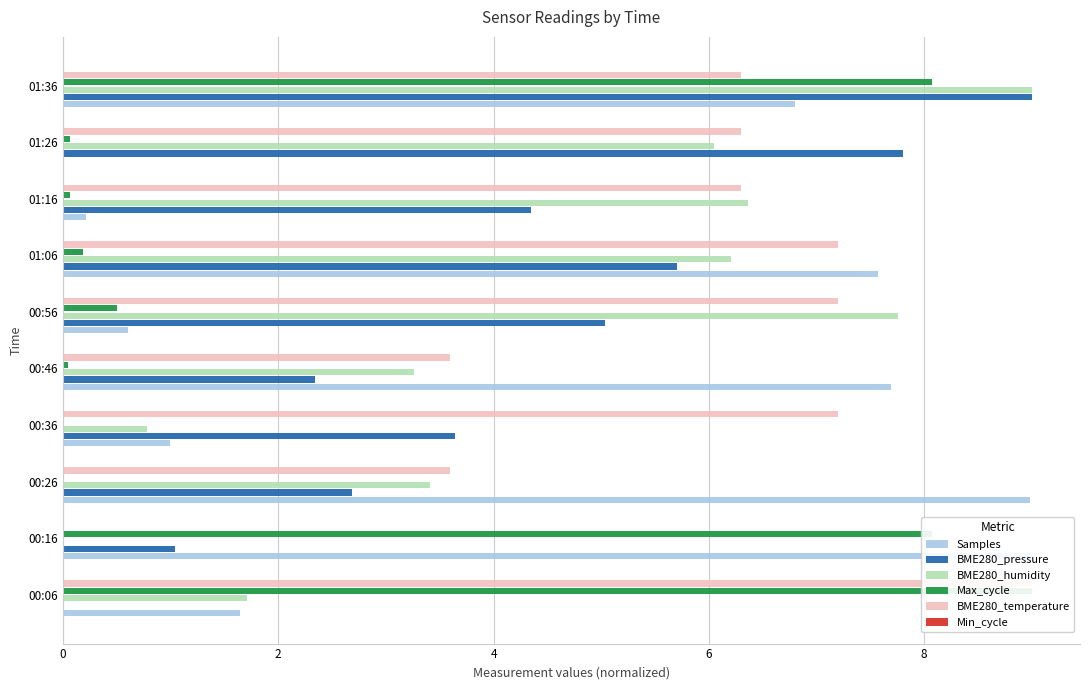

The Max_cycle series shows 8.1 at 01:36. True or false?

True